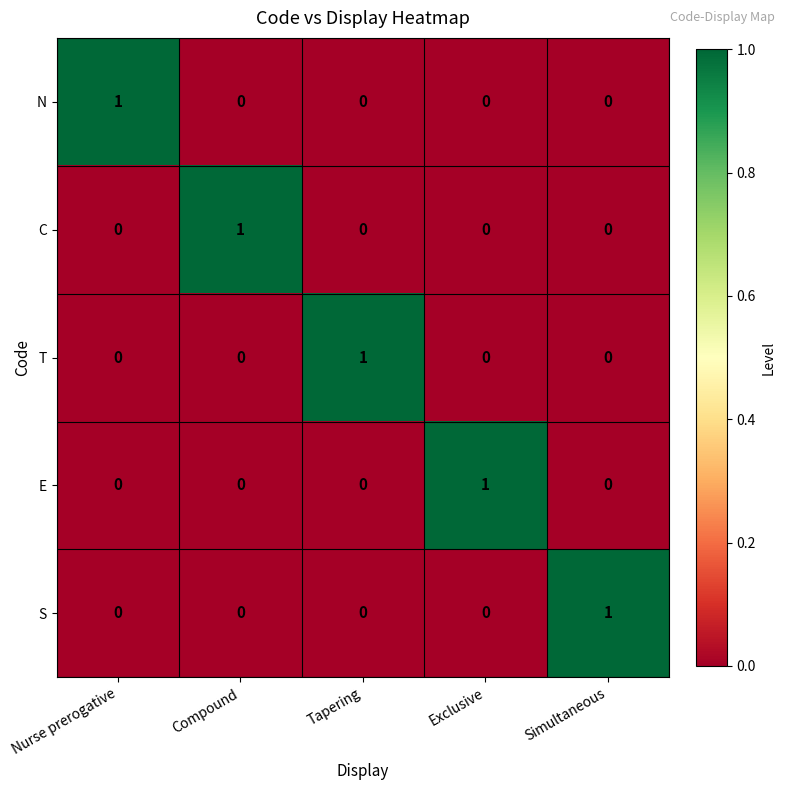

At how many categories does at least one series exceed 0?

5